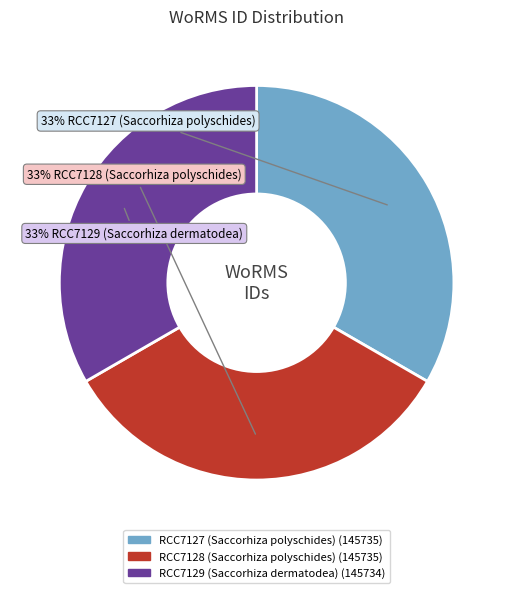

Is the sum of RCC7127 (Saccorhiza polyschides) and RCC7129 (Saccorhiza dermatodea) greater than half?

Yes